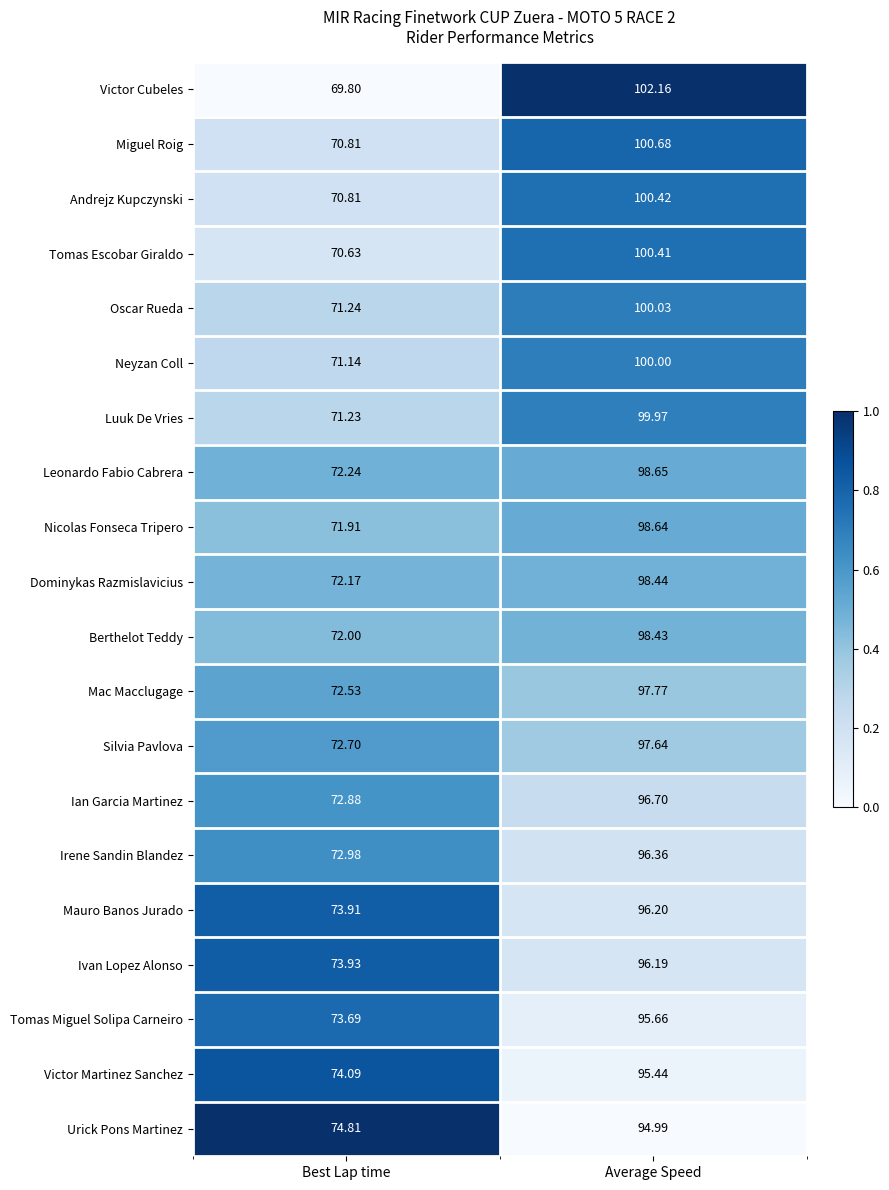

Where does the Ian Garcia Martinez series first go above 96?

Average Speed